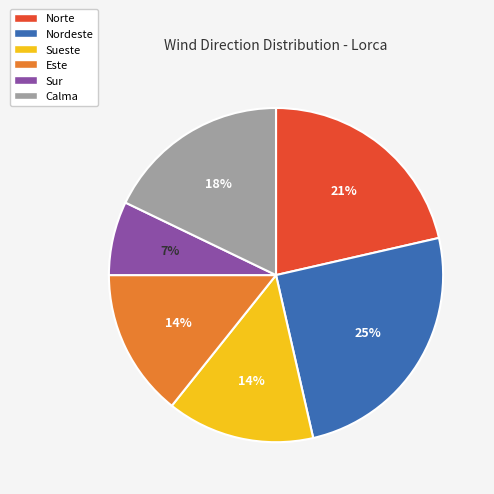

How many slices are in this pie chart?

6